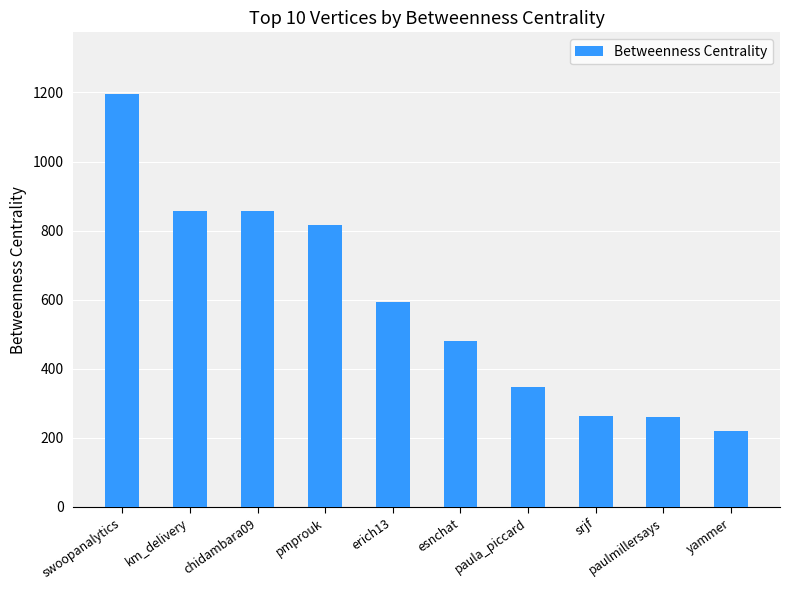

What is the ratio of the value at swoopanalytics to the value at esnchat?

2.5